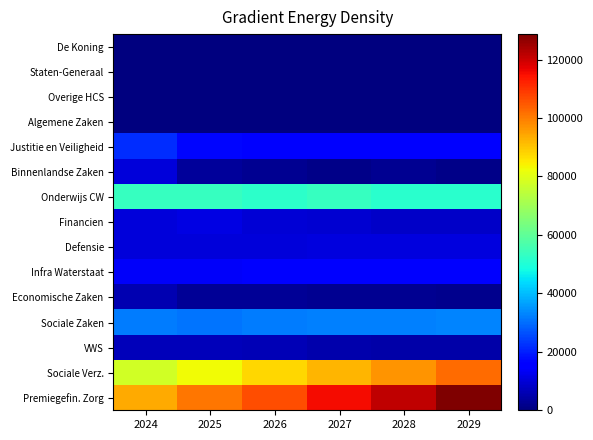

Reading right to left, what are all the values shown in this chart?

De Koning: 2029=58.5	2028=58.5	2027=58.5	2026=58.5	2025=58.6	2024=56.6
Staten-Generaal: 2029=246.1	2028=262.5	2027=250.0	2026=256.8	2025=262.9	2024=278.8
Overige HCS: 2029=169.8	2028=172.5	2027=180.9	2026=173.6	2025=185.9	2024=188.3
Algemene Zaken: 2029=86.2	2028=87.3	2027=90.1	2026=91.9	2025=92.8	2024=107.4
Justitie en Veiligheid: 2029=16400.4	2028=16428.4	2027=16534.1	2026=16582.2	2025=16649.3	2024=21871.0
Binnenlandse Zaken: 2029=1352.6	2028=2105.3	2027=1375.3	2026=2368.8	2025=3312.3	2024=10518.7
Onderwijs CW: 2029=51382.5	2028=51613.1	2027=53367.2	2026=52187.2	2025=53405.3	2024=53492.6
Financien: 2029=8504.7	2028=8448.9	2027=9384.0	2026=9887.1	2025=11335.8	2024=10260.0
Defensie: 2029=10948.1	2028=10804.9	2027=10593.5	2026=10247.4	2025=10276.4	2024=10064.1
Infra Waterstaat: 2029=15104.6	2028=15089.6	2027=15832.4	2026=15797.8	2025=14069.9	2024=14047.0
Economische Zaken: 2029=1800.0	2028=2172.7	2027=2366.8	2026=2596.6	2025=2771.6	2024=5724.5
Sociale Zaken: 2029=32878.7	2028=32526.5	2027=32356.2	2026=31885.7	2025=30724.2	2024=31678.9
VWS: 2029=4675.6	2028=4985.5	2027=5435.7	2026=6038.4	2025=6902.8	2024=6877.7
Sociale Verz.: 2029=102423.0	2028=97011.3	2027=92259.6	2026=87824.7	2025=82862.3	2024=77643.6
Premiegefin. Zorg: 2029=128696.1	2028=121409.8	2027=115379.4	2026=106524.8	2025=100681.2	2024=93508.9